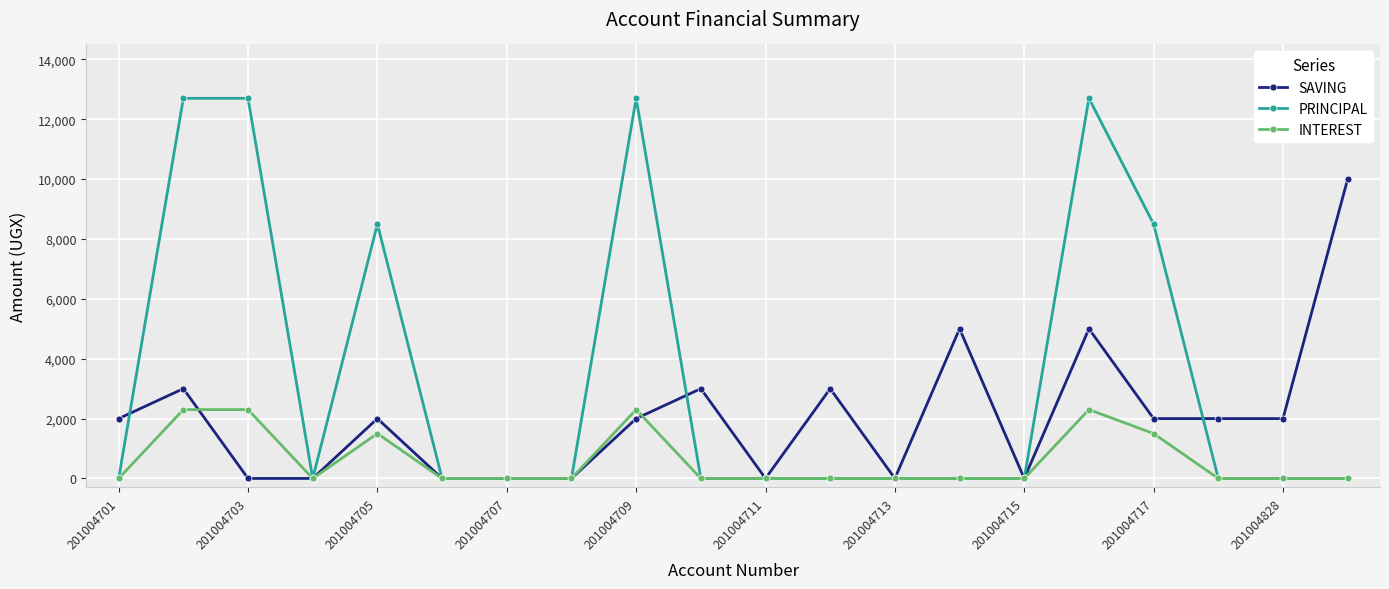

What is the value of the SAVING point at the 12th from the left?

3000